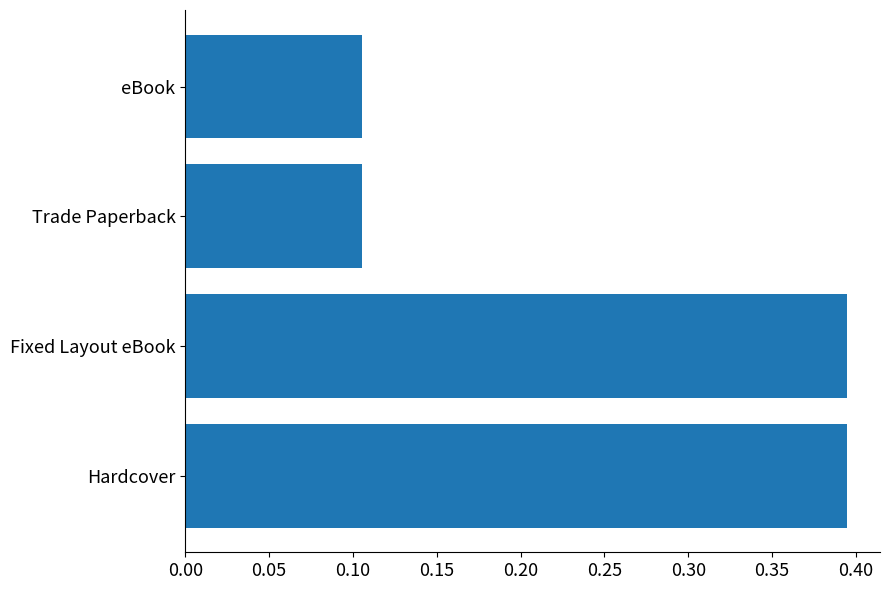

Is it true that the value at Fixed Layout eBook is 0.7?

False